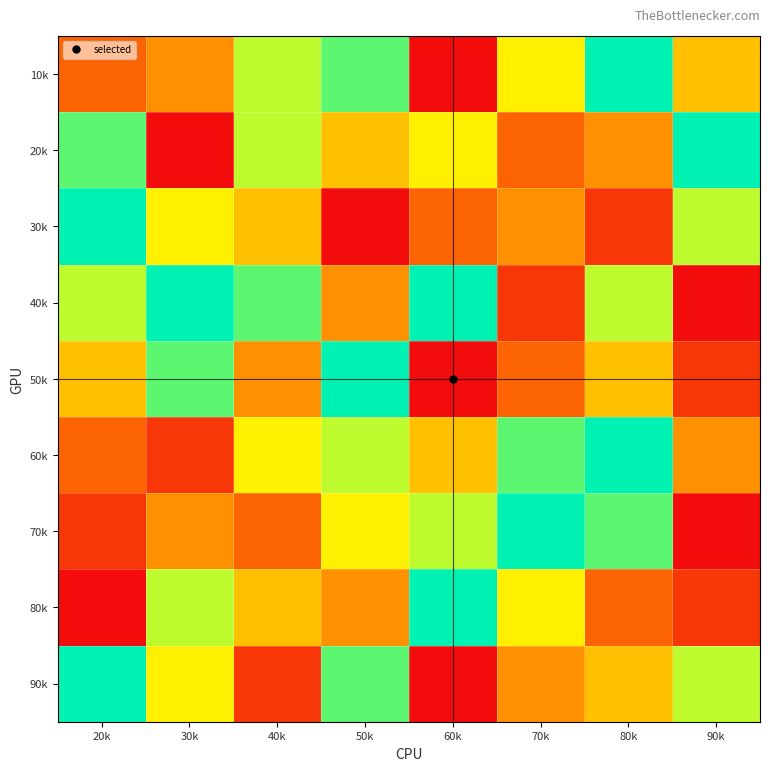

What is the difference between the highest and lowest values at 90k?

8